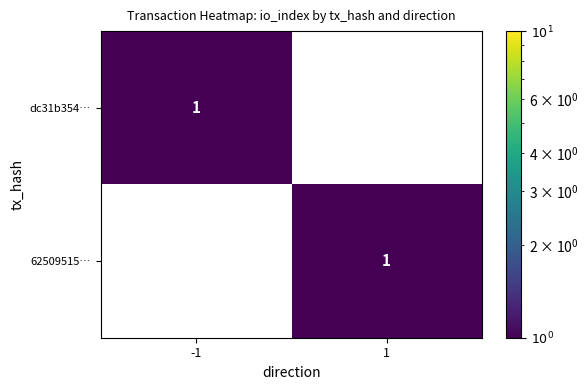

Reading right to left, list all the values displayed in this chart.

dc31b354…: 0	1
62509515…: 1	0